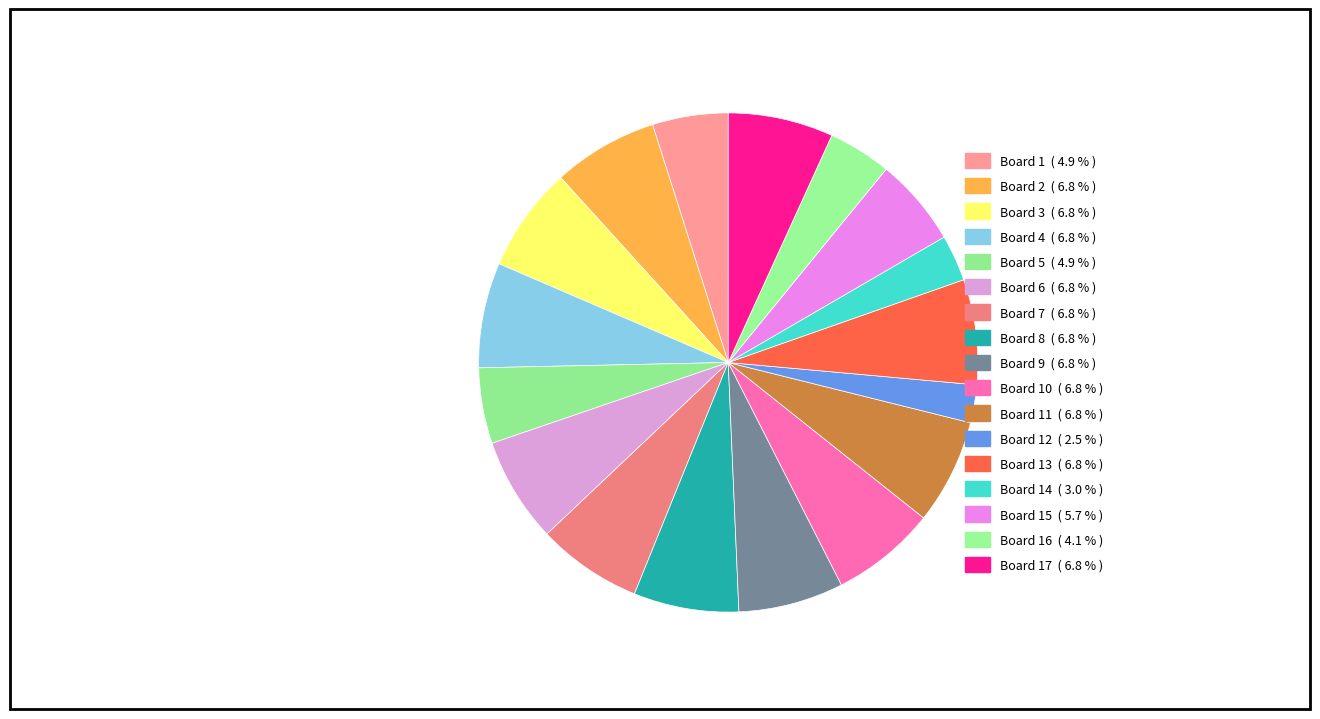

How many segments does this pie chart have?

17